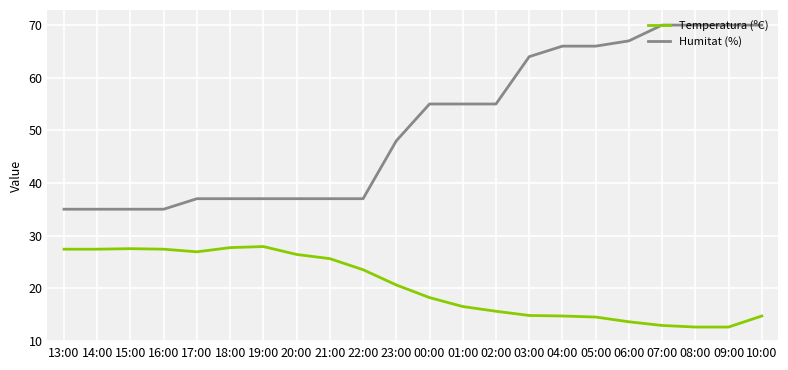

What is the spread (max minus min) of values at 14:00?

7.6